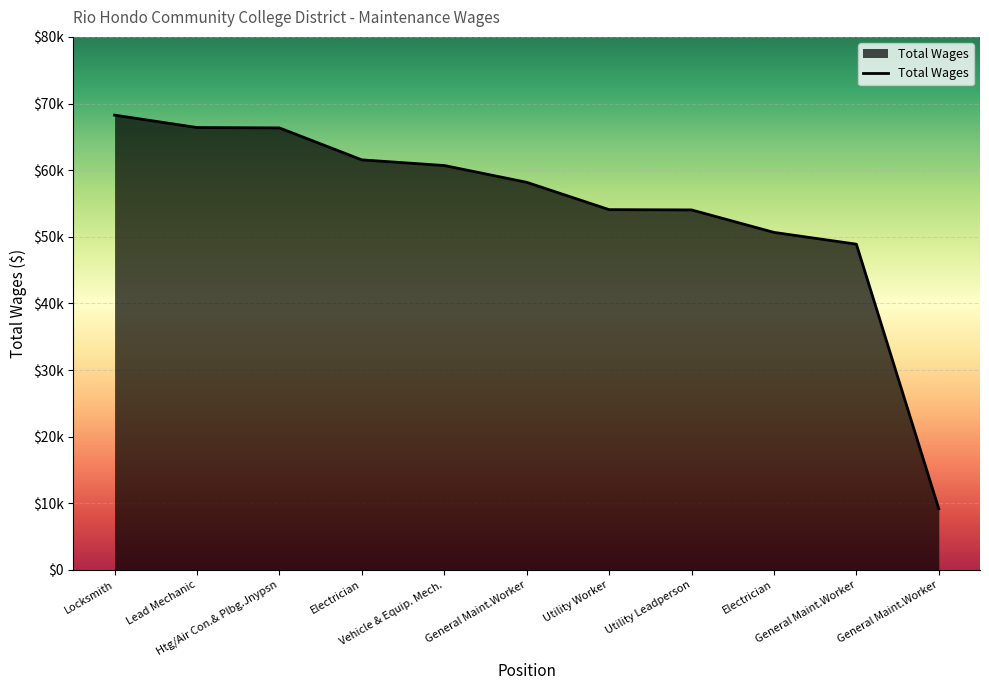

List the labels in order of value, smallest first.

General Maint.Worker, General Maint.Worker, Electrician, Utility Leadperson, Utility Worker, General Maint.Worker, Vehicle & Equip. Mech., Electrician, Htg/Air Con.& Plbg.Jnypsn, Lead Mechanic, Locksmith